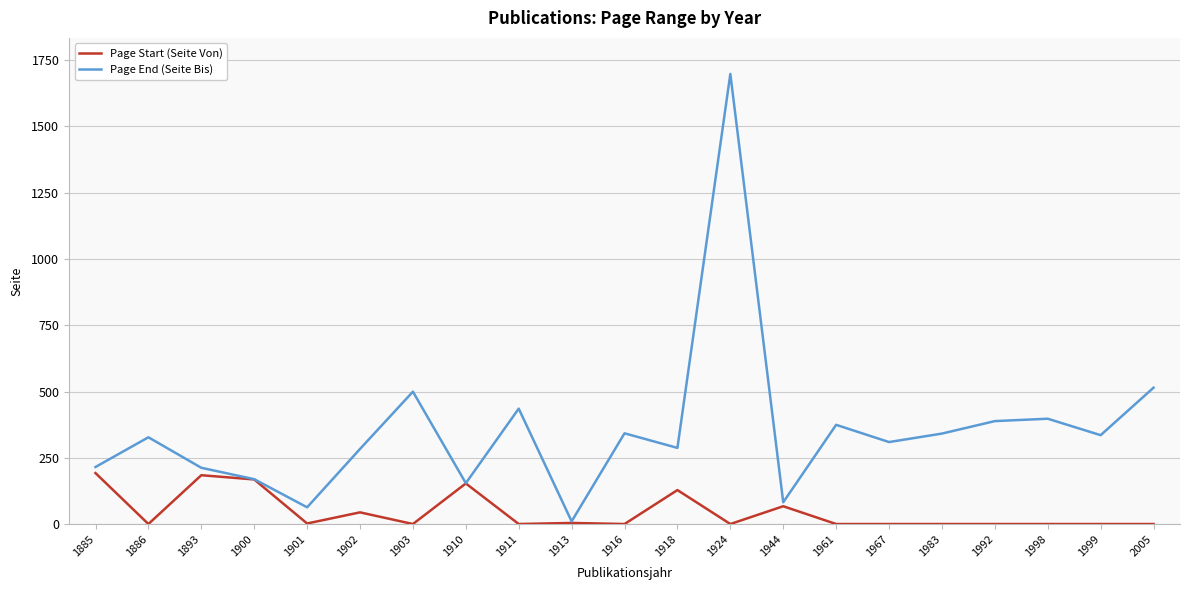

What is the sum of all Page End (Seite Bis) values?

7454